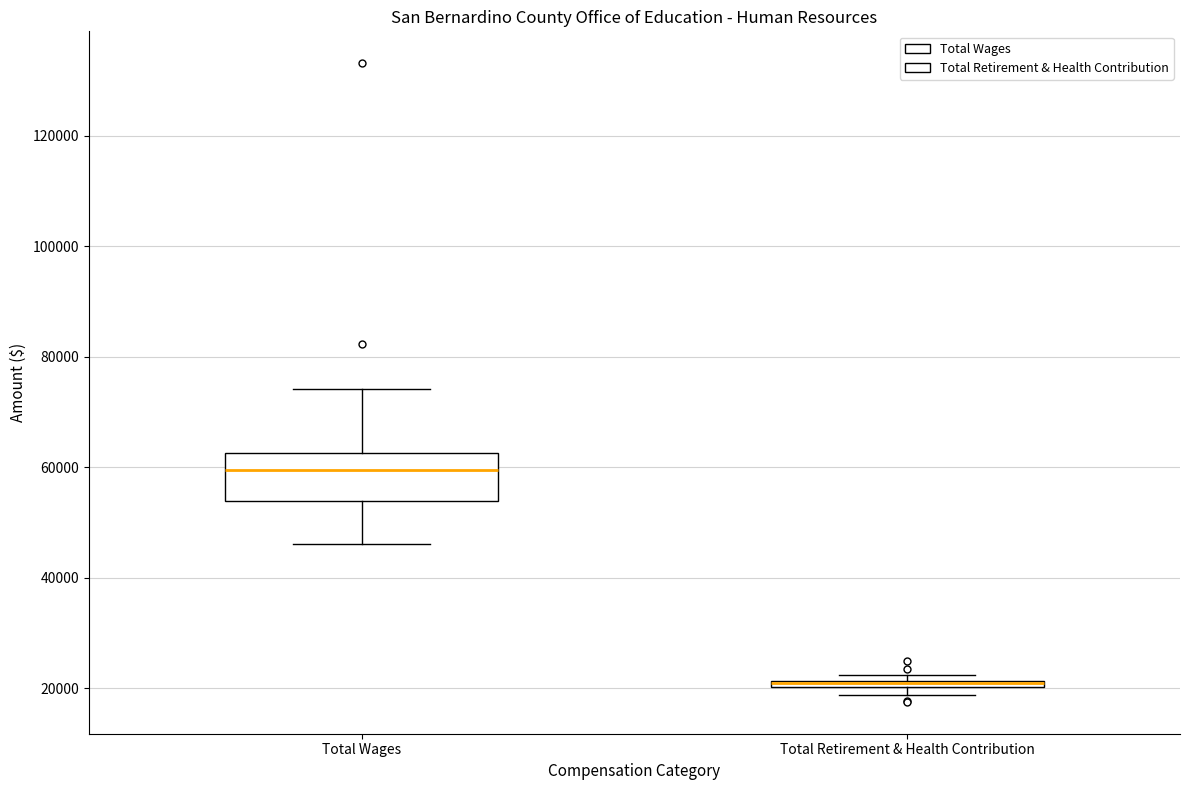

Where is the upper edge of the box for Total Wages on the y-axis? The values are not printed on the chart, so give them approximately, as read against the axis.

62000